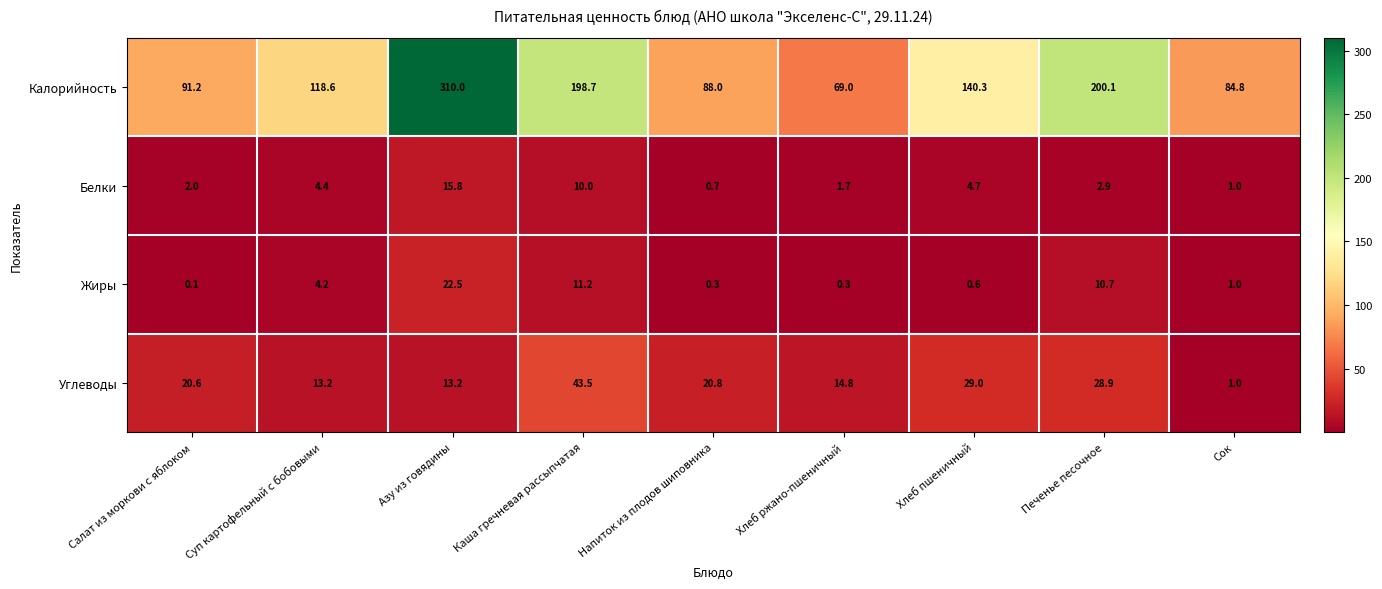

Is the value of Белки at Салат из моркови с яблоком greater than the value of Углеводы at Хлеб ржано-пшеничный?

No